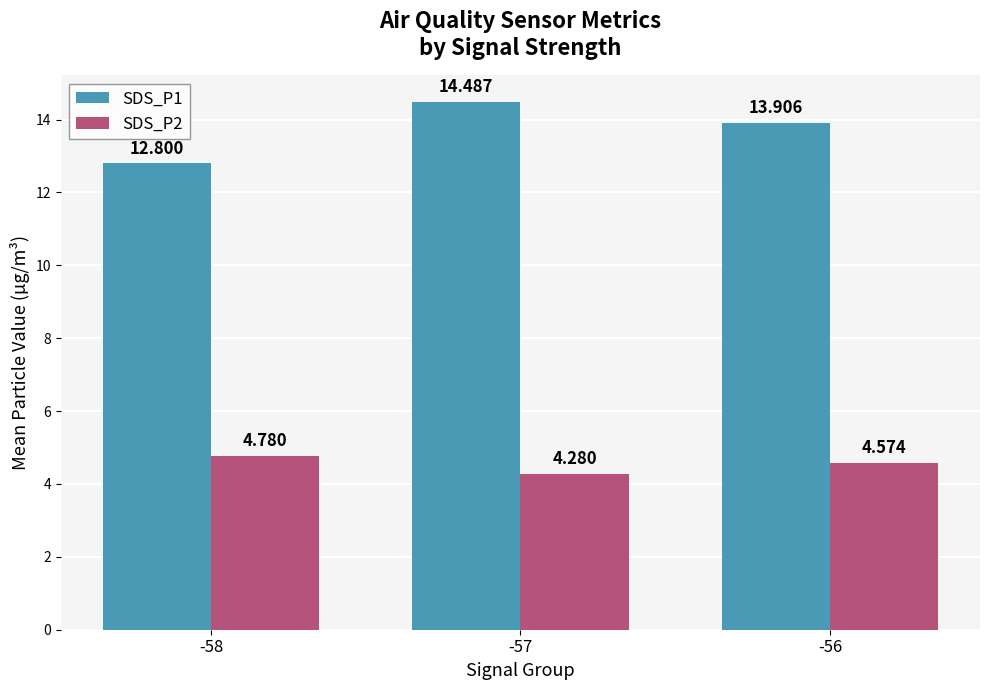

Rank the series by their average value, from highest to lowest.

SDS_P1, SDS_P2